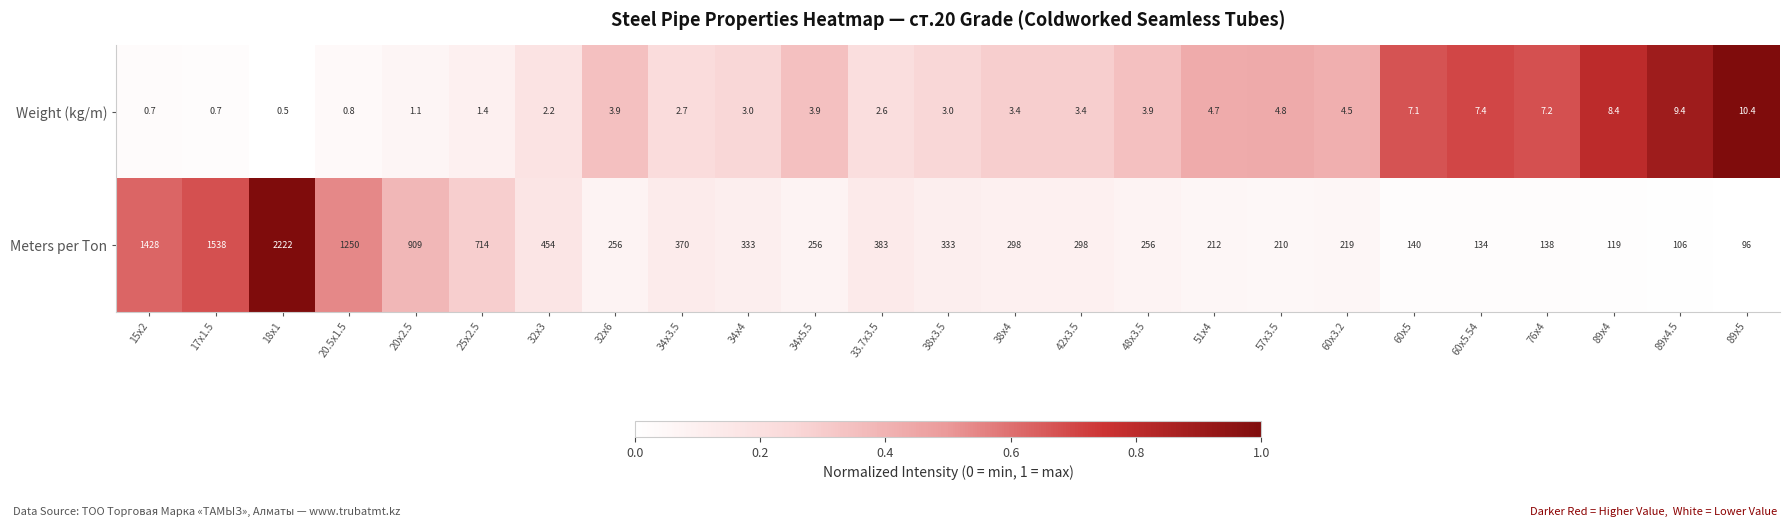

What is the approximate value of Meters per Ton at 20.5x1.5?

1250.0